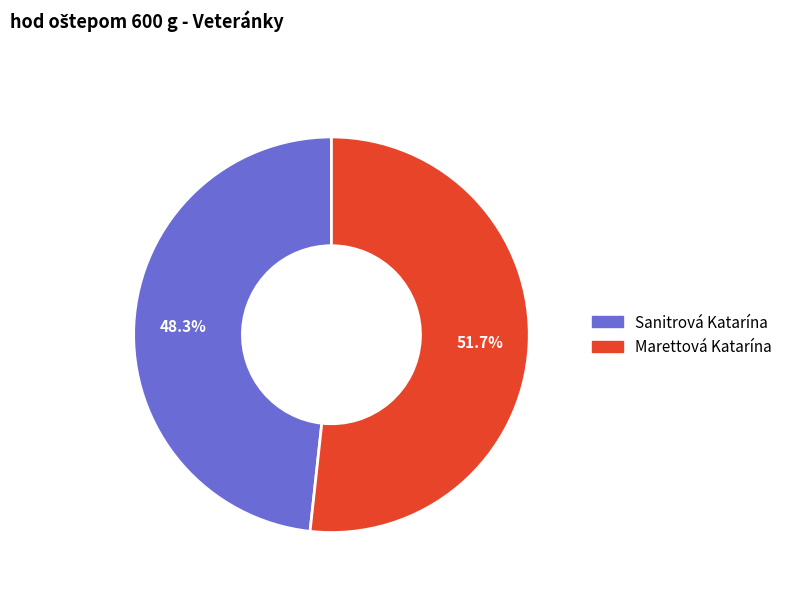

Is it true that Sanitrová Katarína is 48% of the pie?

True